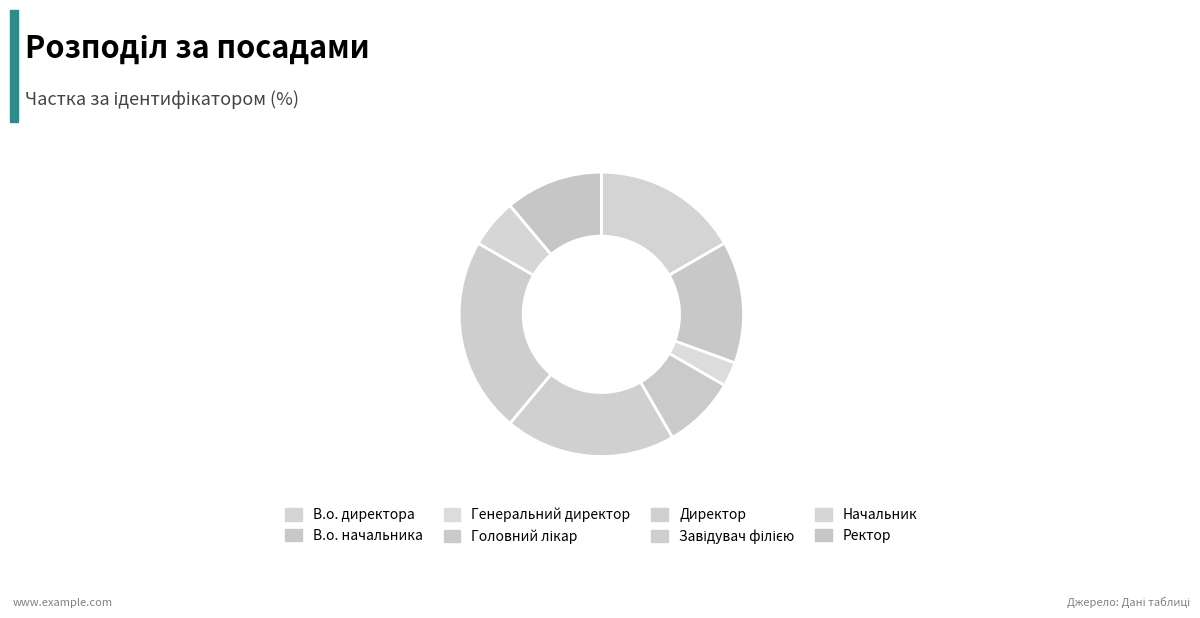

What is the smallest slice in the pie chart?

Генеральний директор